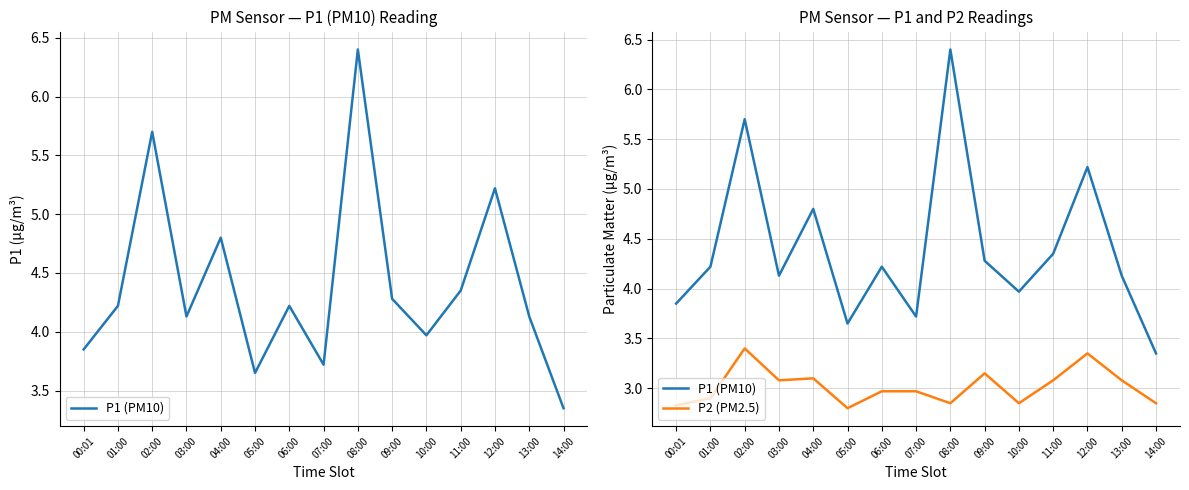

Does the chart have visible grid lines?

Yes